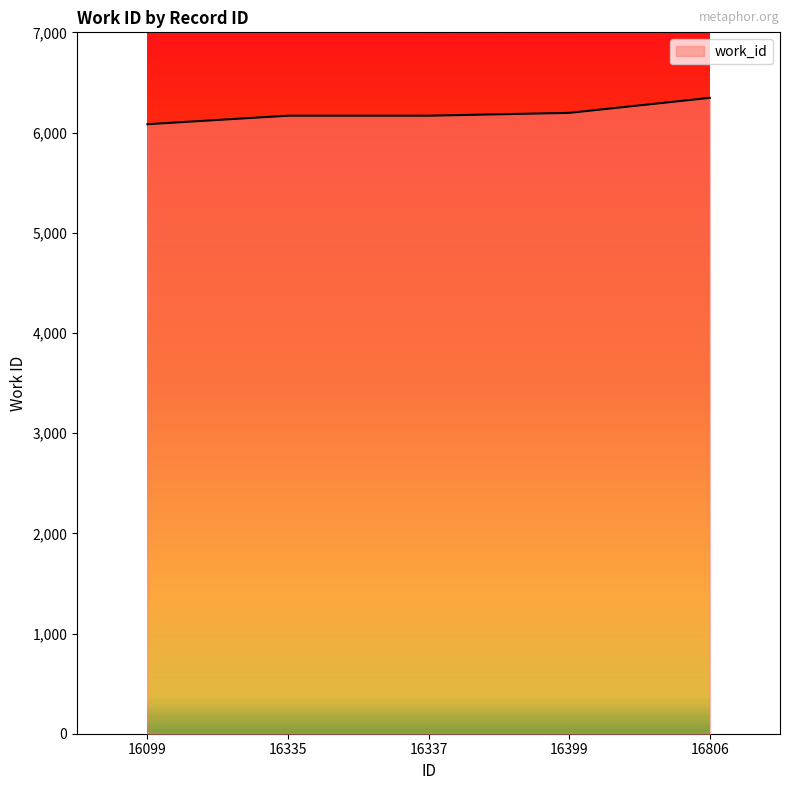

Which has a higher value, 16335 or 16806?

16806